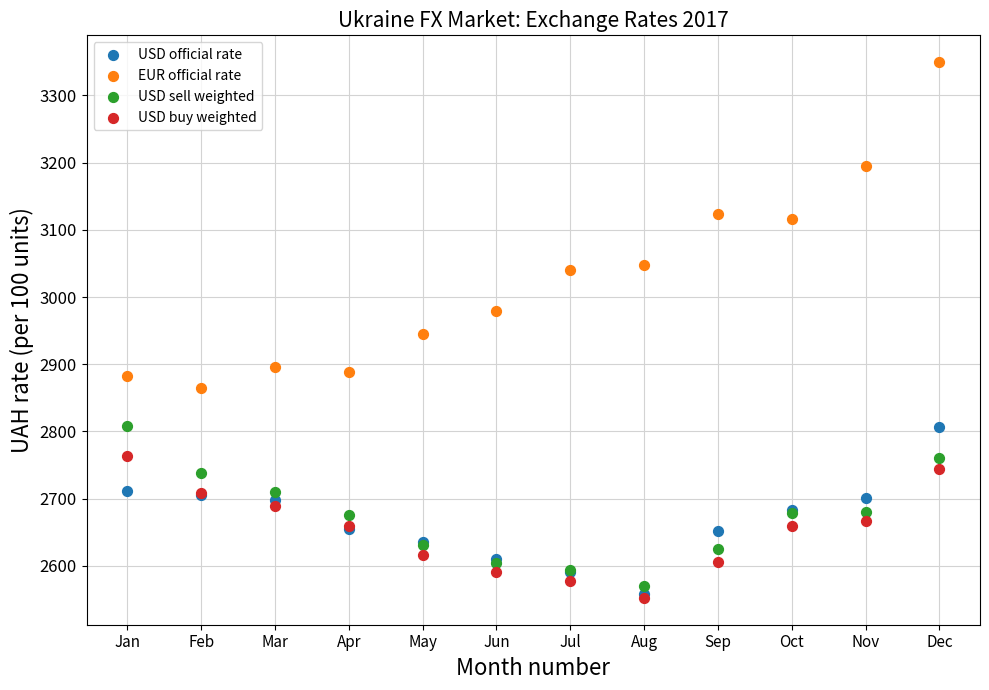

What are all the series names shown in the legend?

USD official rate, EUR official rate, USD sell weighted, USD buy weighted